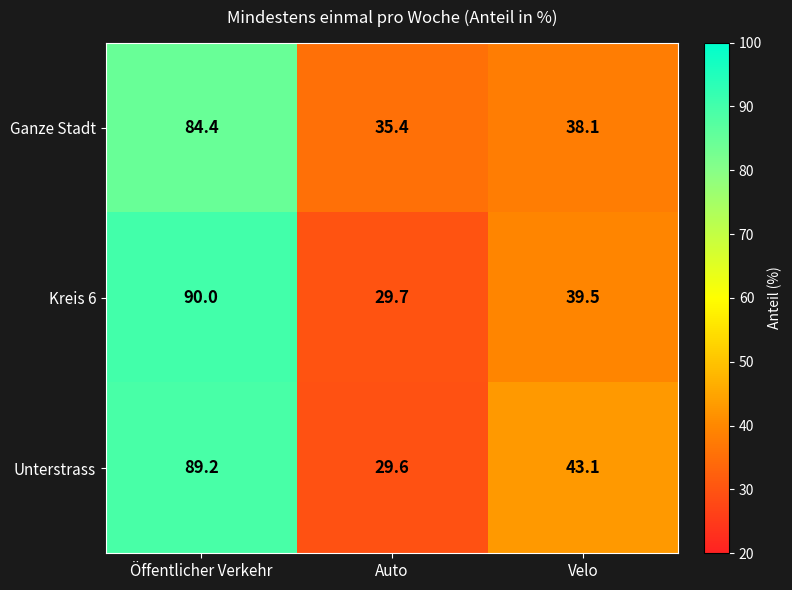

At which category is the sum across all series the highest?

Öffentlicher Verkehr